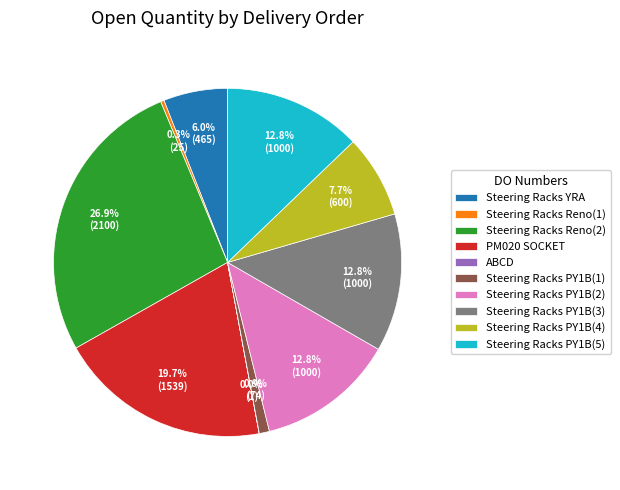

How much of the chart is everything except Steering Racks YRA?

94.0%